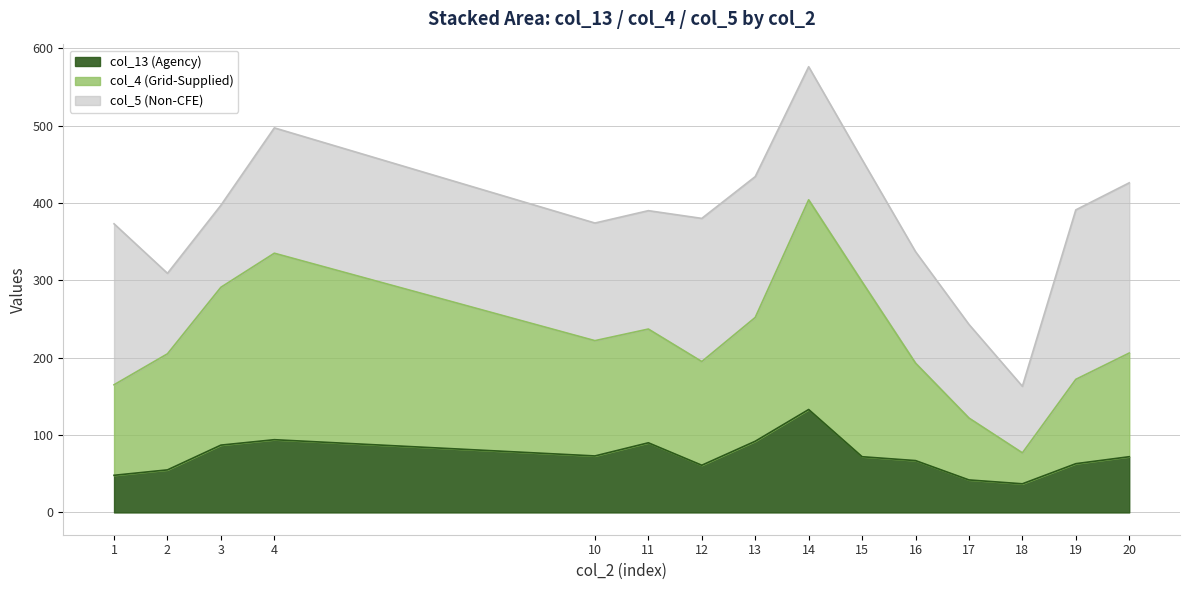

True or false: col_13 and col_3 cross at least once.

False